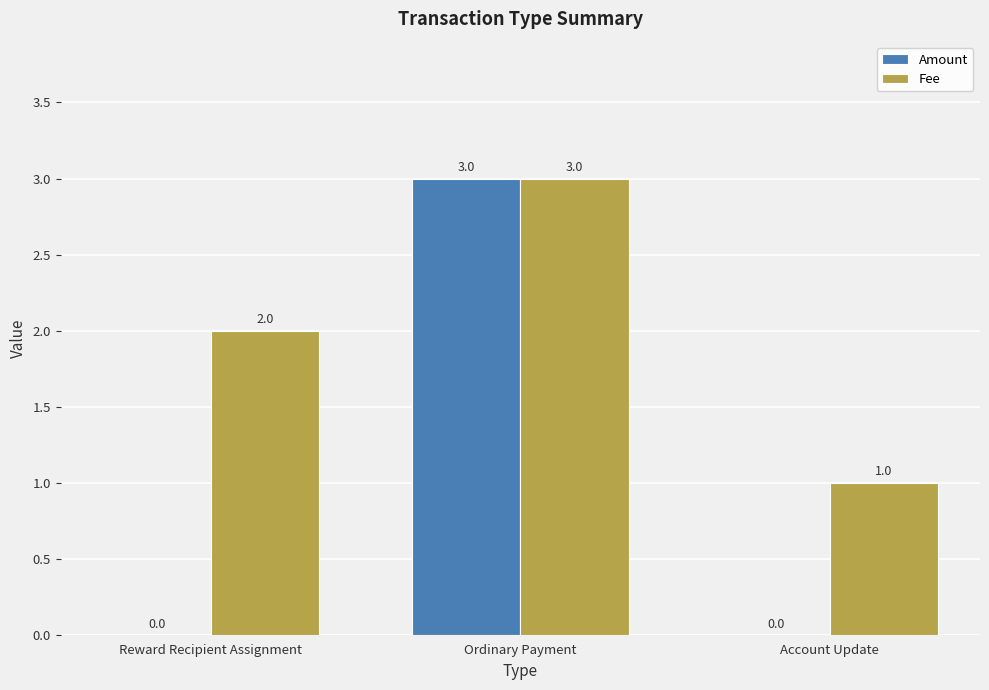

What is the maximum value for Amount?

3